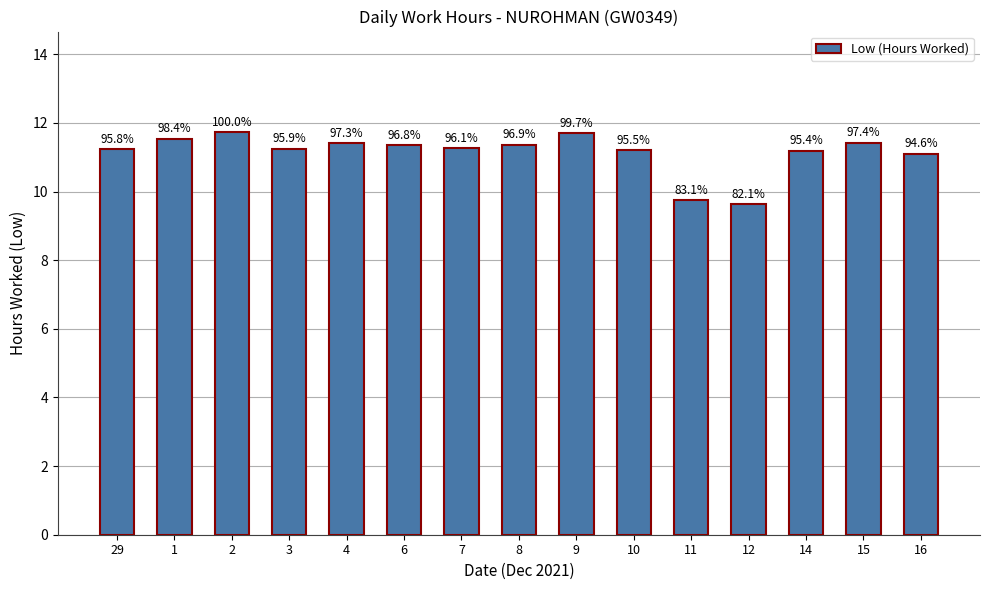

How many bars are there in total?

15